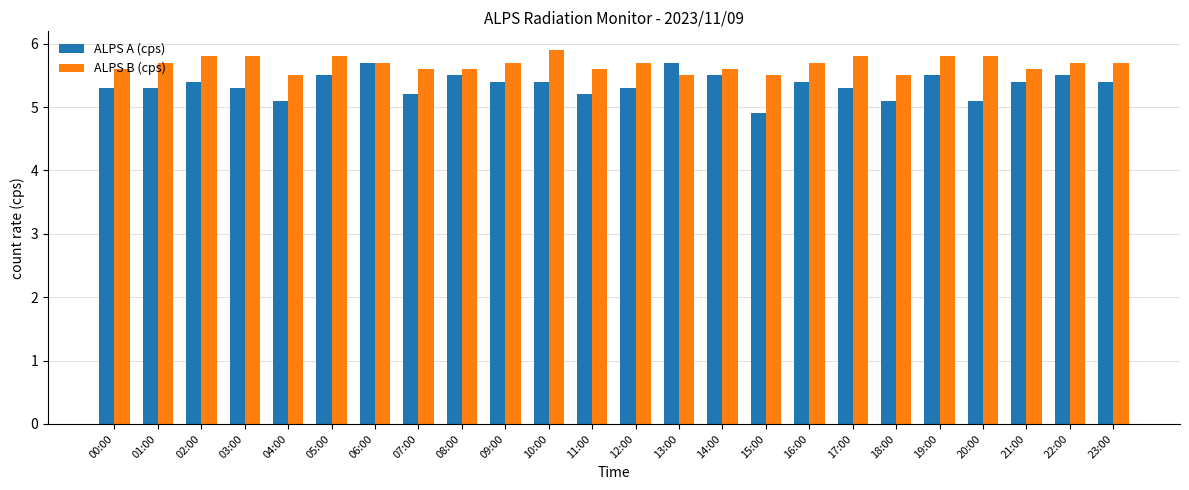

How many bars are there in each group?

2